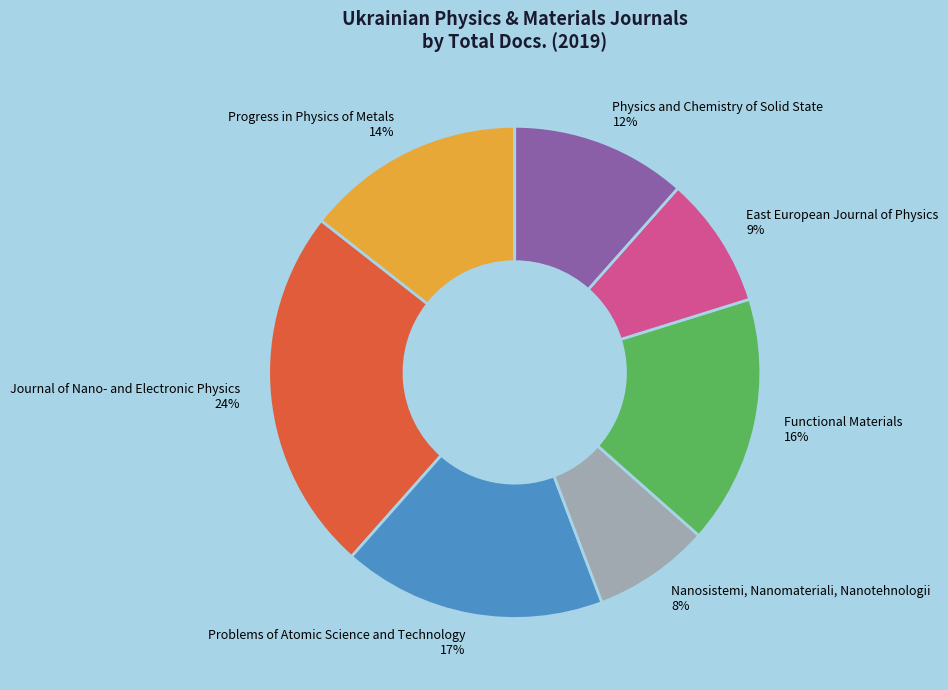

What percentage is the Progress in Physics of Metals slice, to the nearest percent?

14%